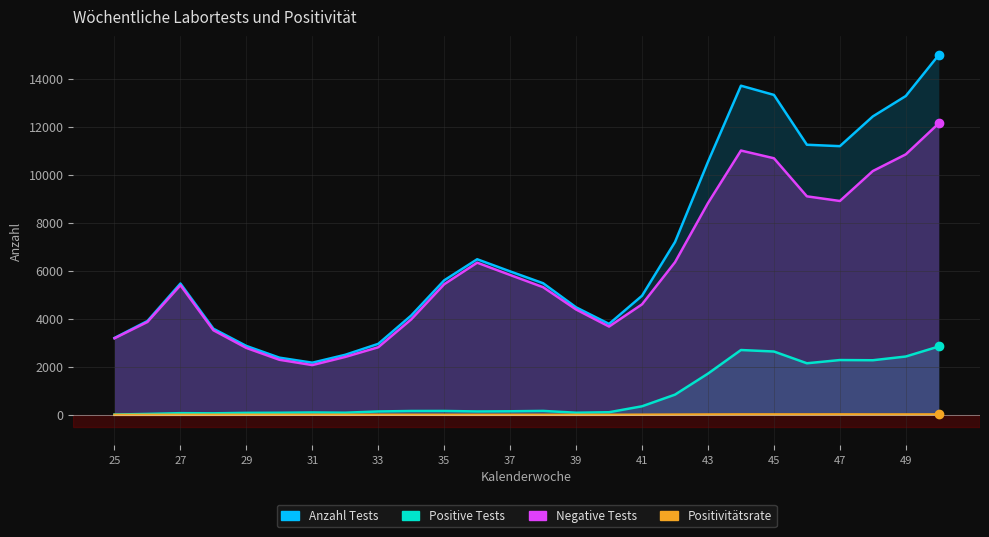

Which series has the largest total across all categories?

Anzahl Tests